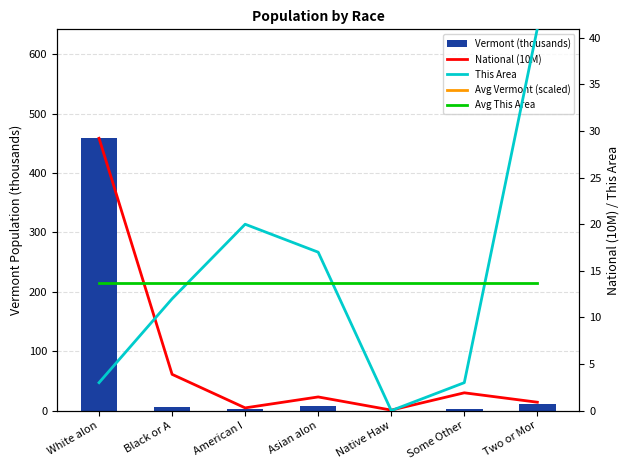

Does the chart contain stacked bars?

No